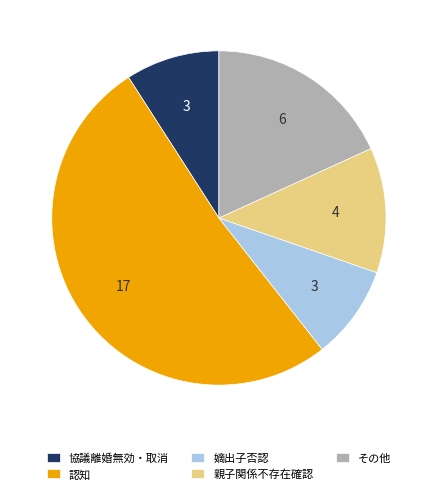

The その他 slice represents 18% of the pie. True or false?

True